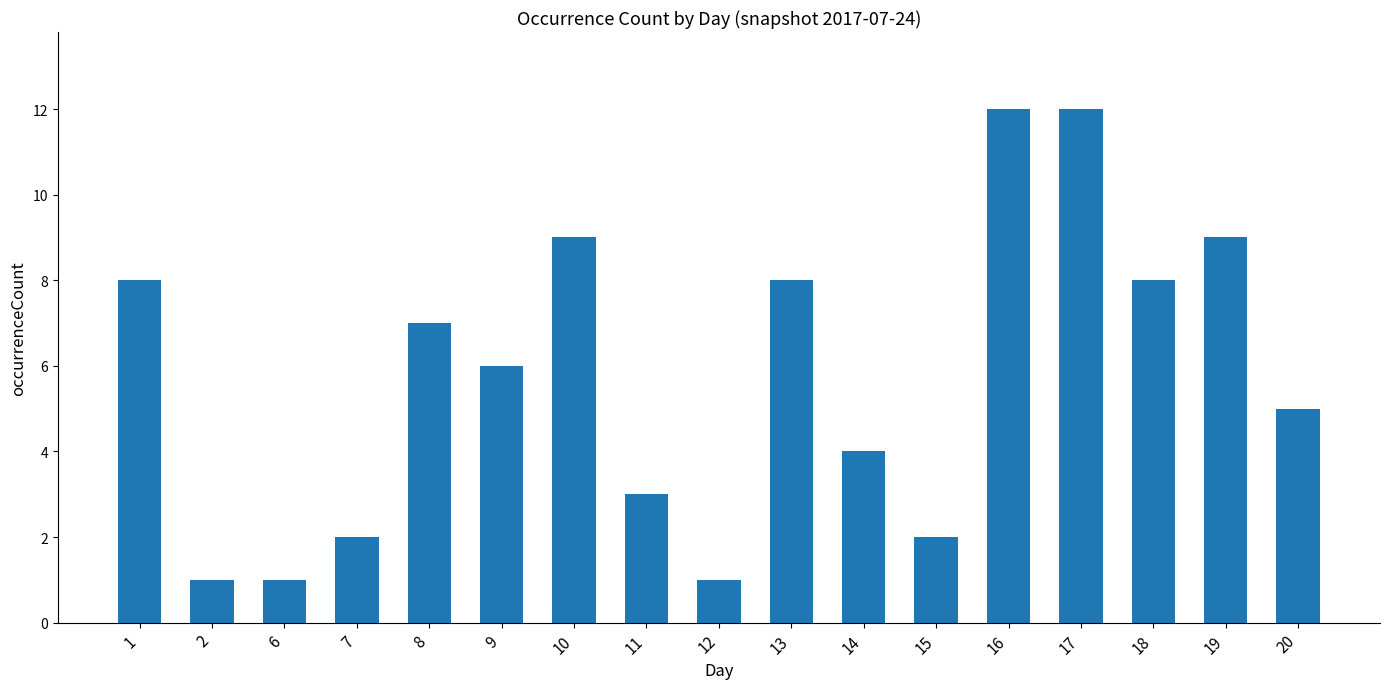

What is the value of the 17th bar from the left?

5